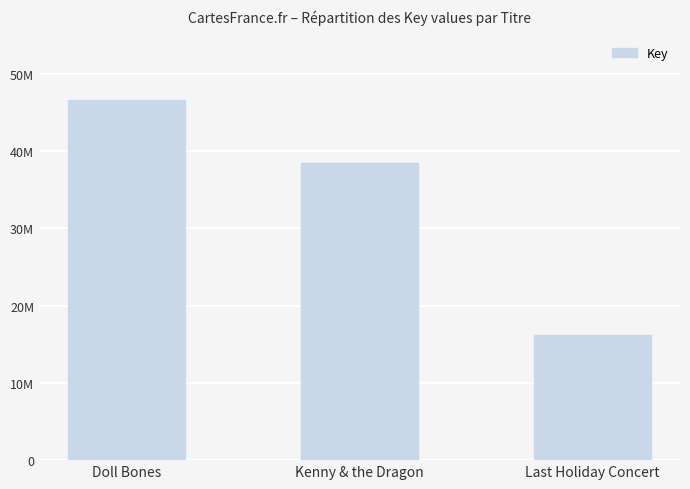

What is the sum of the values at Last Holiday Concert and Doll Bones?

62866026